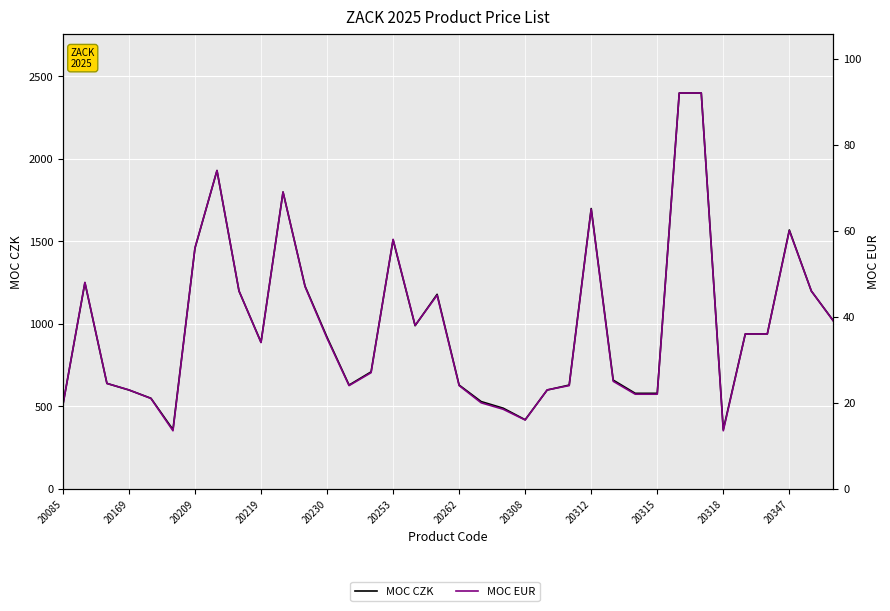

True or false: MOC EUR has a value of 80.7 at 34.

False